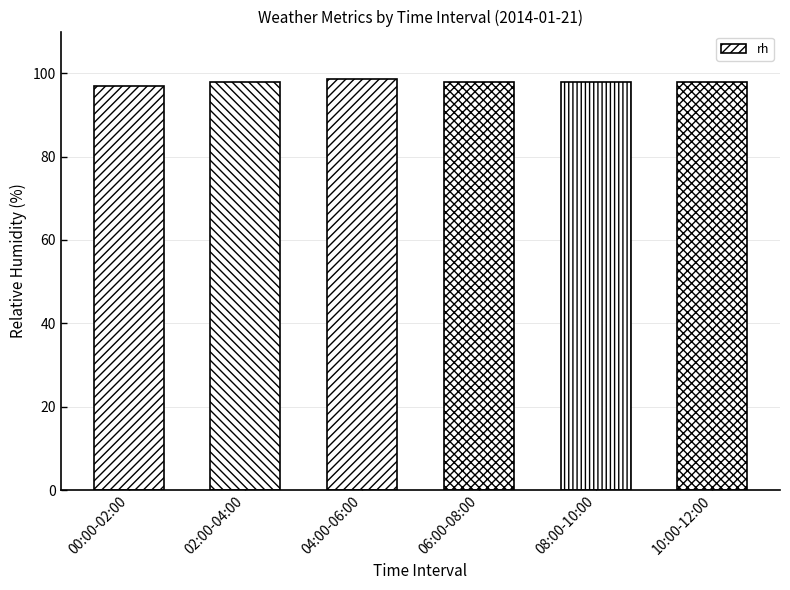

What value does the data have at 08:00-10:00?

98.0